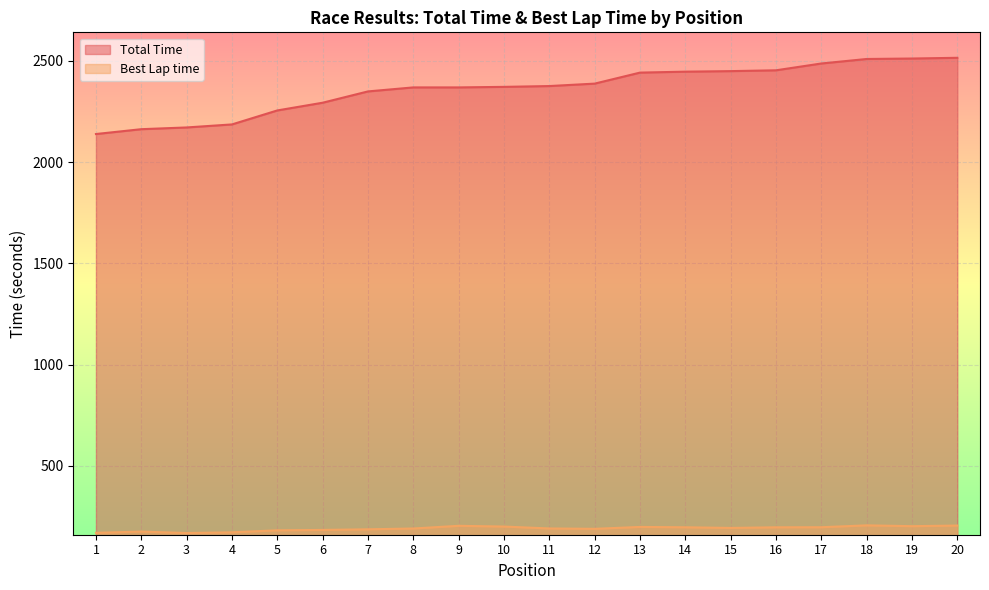

True or false: Best Lap time and Total Time intersect in this chart.

False